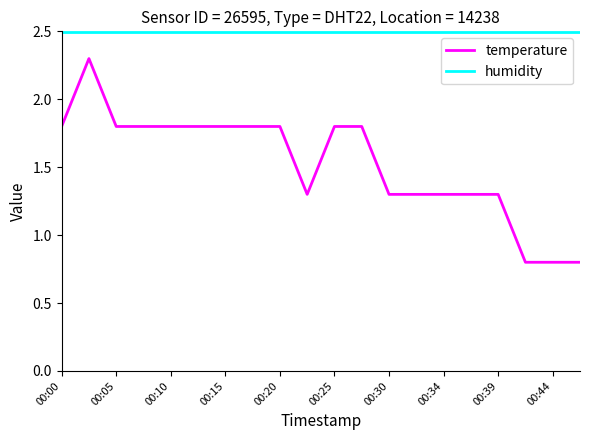

What are all the series names shown in the legend?

temperature, humidity